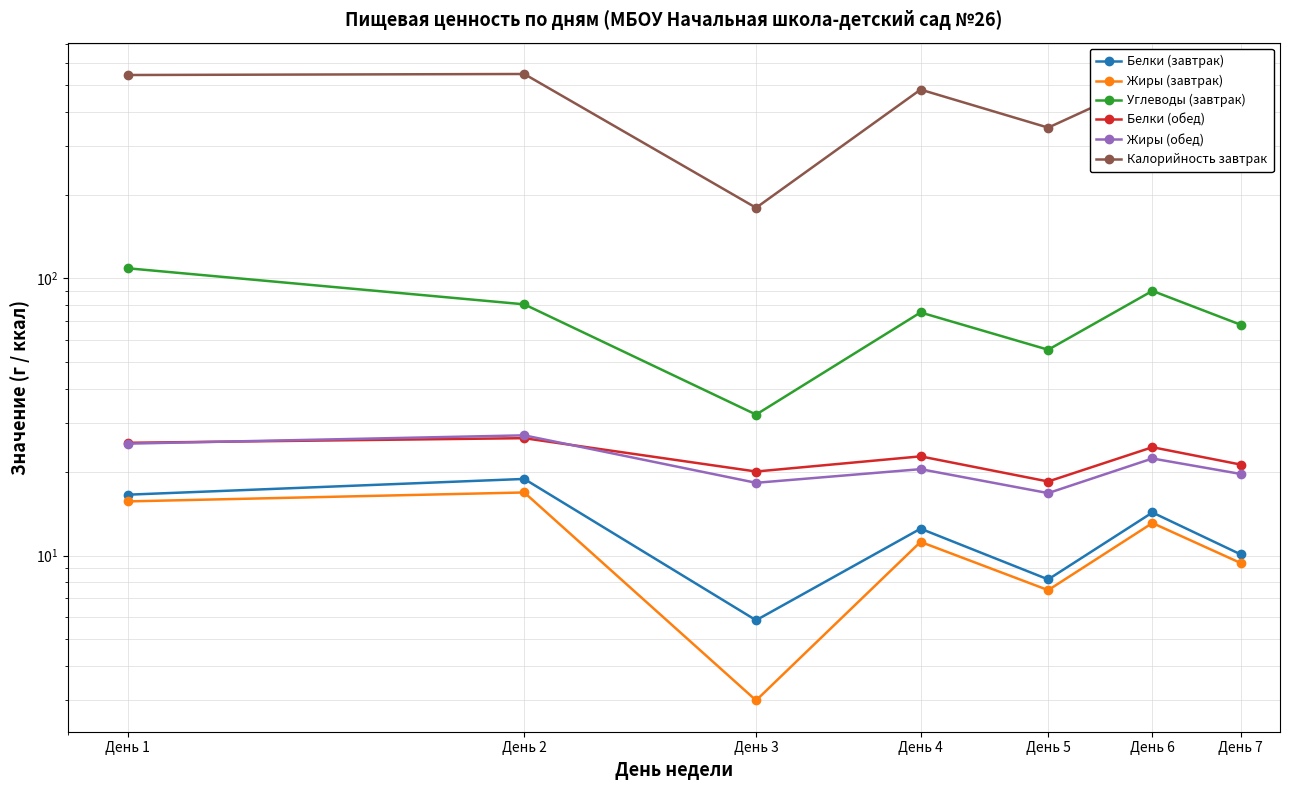

Reading left to right, extract all data points from this chart.

Белки (завтрак): 16.6	18.9	5.8	12.5	8.2	14.3	10.1
Жиры (завтрак): 15.7	16.9	3.0	11.2	7.5	13.1	9.4
Углеводы (завтрак): 108.8	80.7	32.3	75.4	55.3	90.2	68.1
Белки (обед): 25.5	26.5	20.1	22.8	18.5	24.6	21.3
Жиры (обед): 25.3	27.1	18.3	20.5	16.8	22.4	19.7
Калорийность завтрак: 542.4	547.0	179.9	480.5	350.2	520.8	410.3